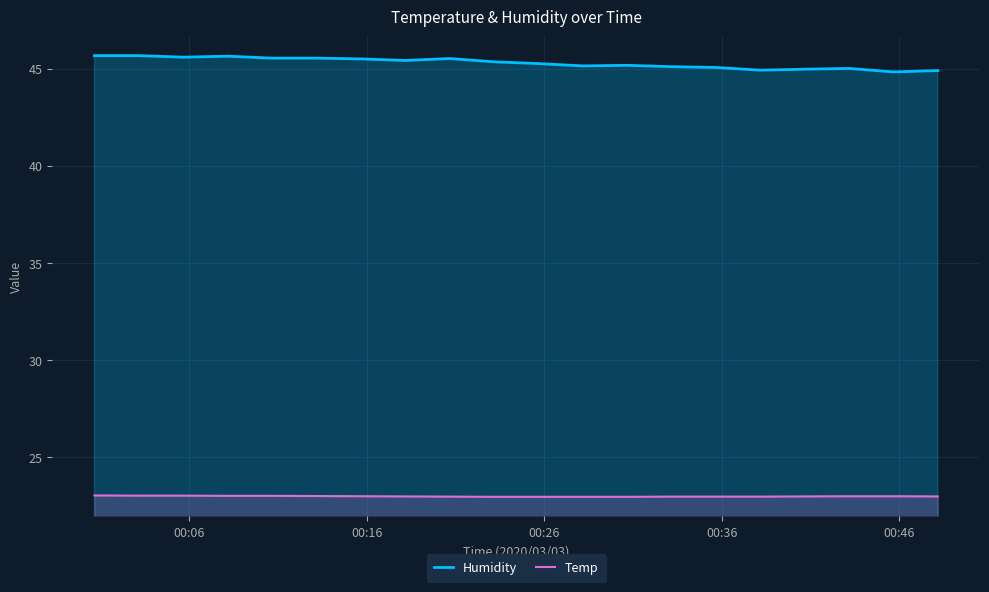

What is the highest value of the Temp series?

23.0